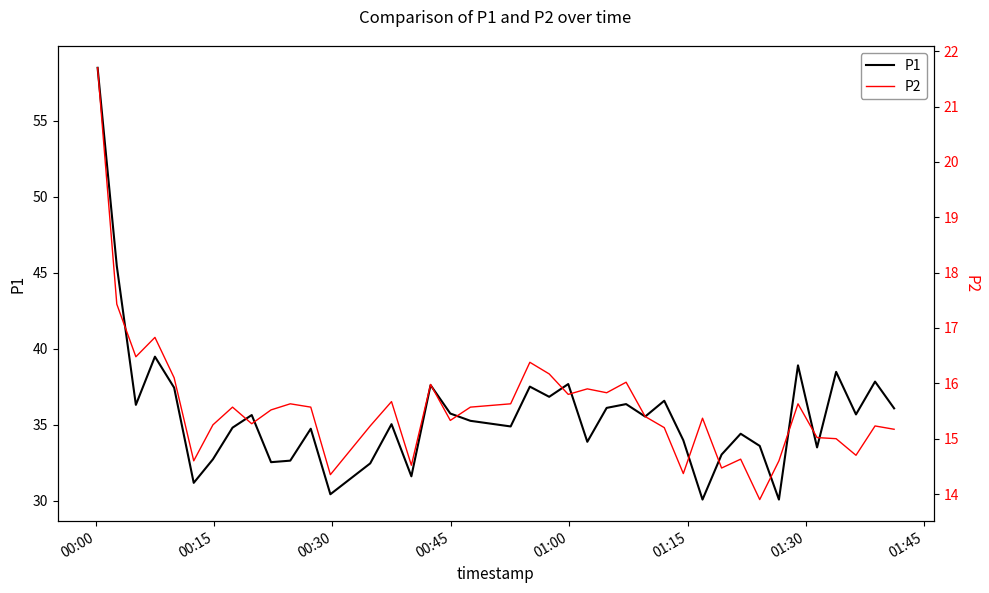

Which series has the largest range (max minus min)?

P1